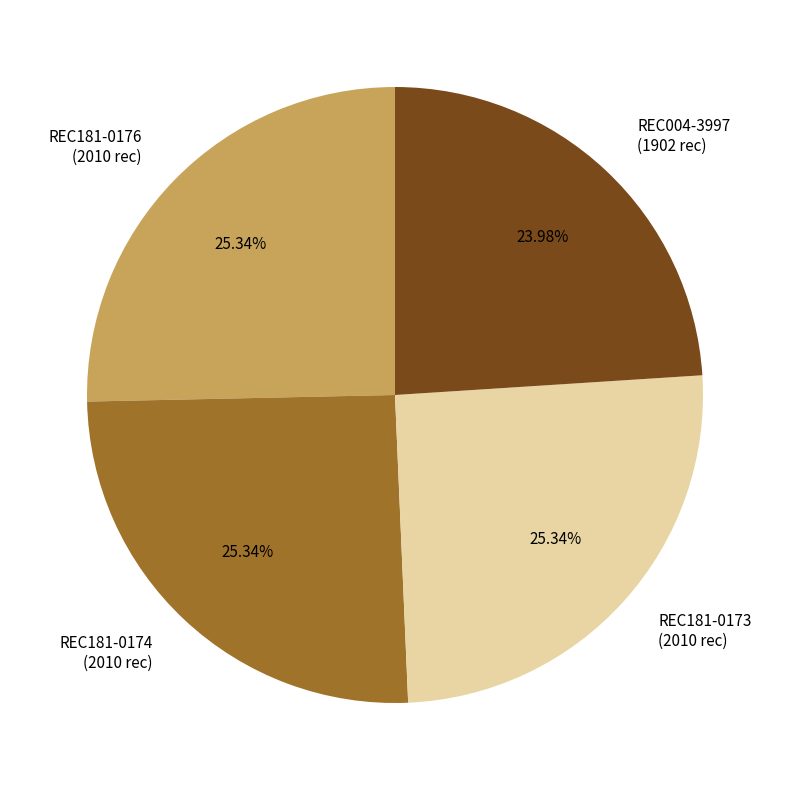

Combined, do REC181-0173 (2010 rec) and REC004-3997 (1902 rec) account for over 50%?

No